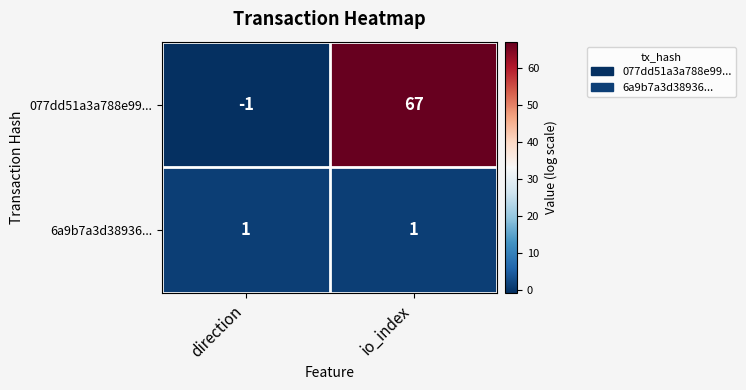

At which category is the sum across all series the highest?

io_index